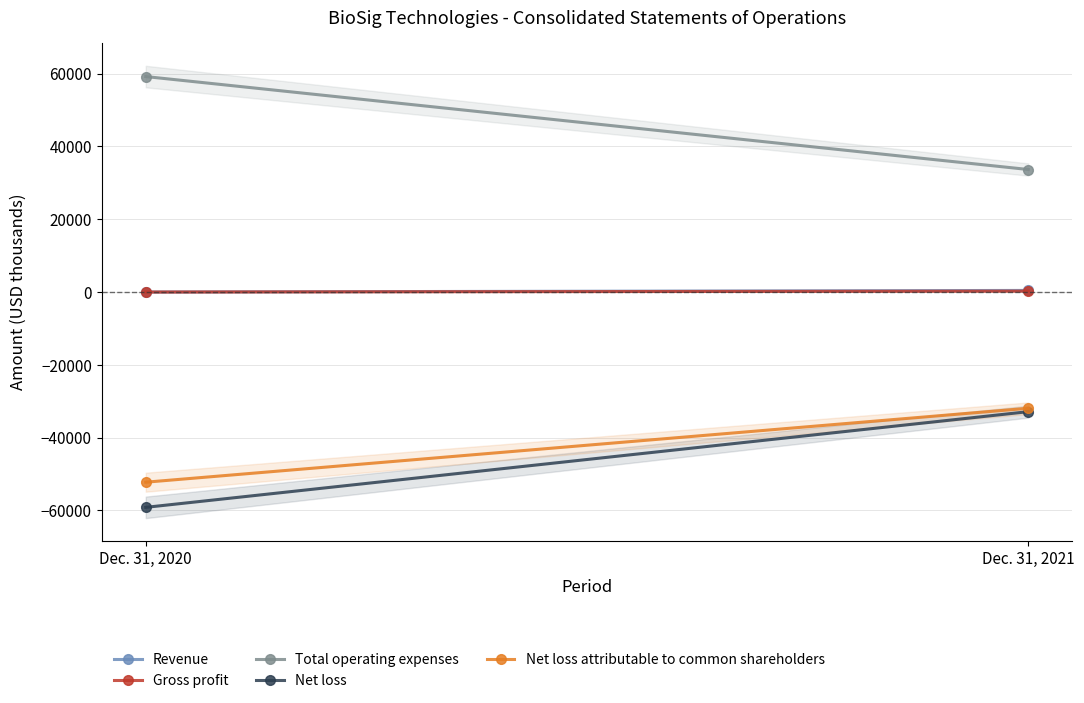

How many Revenue values are between 0 and 441?

2